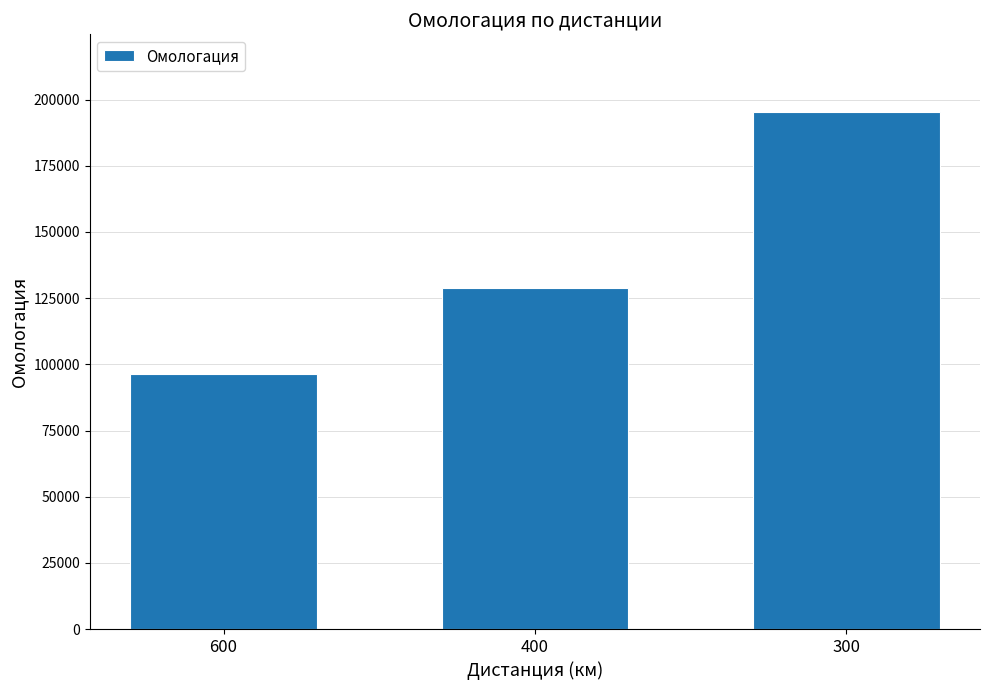

Where is the data nearest to the value 145937?

400